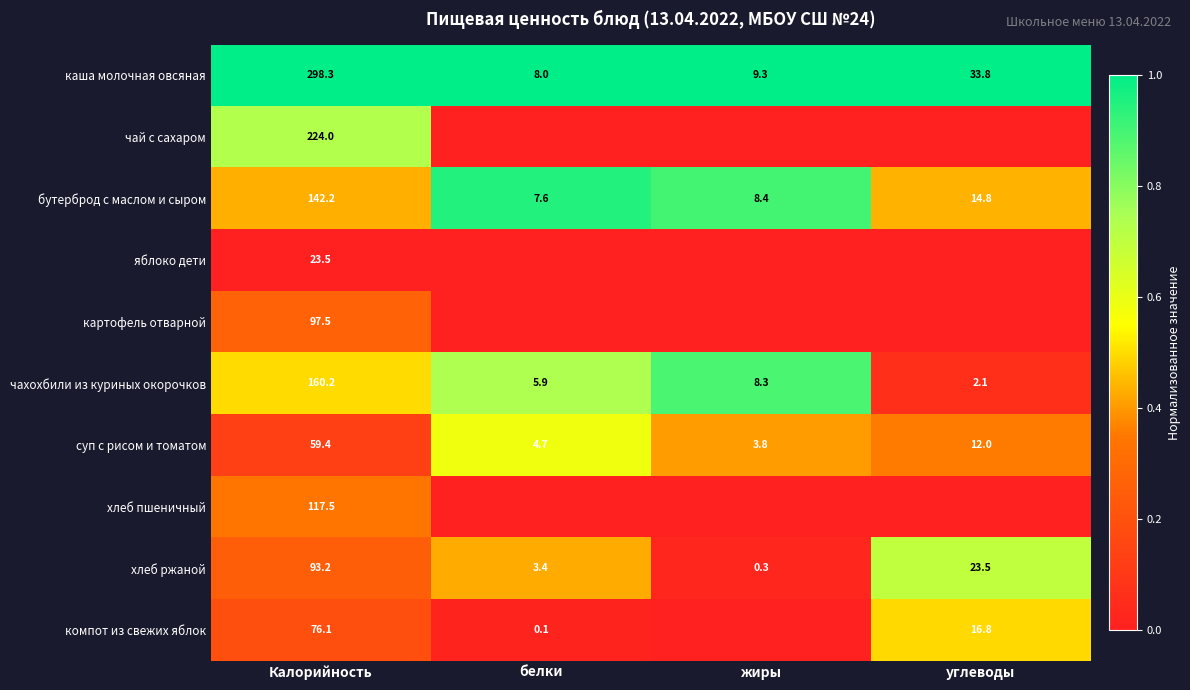

The картофель отварной series shows 0.1 at Калорийность. True or false?

False